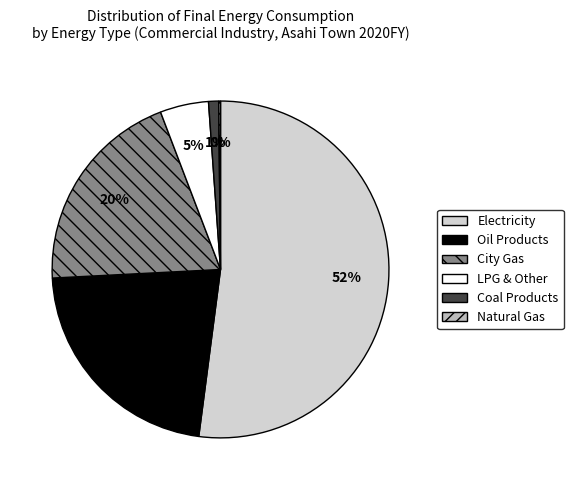

Is the sum of LPG & Other and Coal Products greater than half?

No